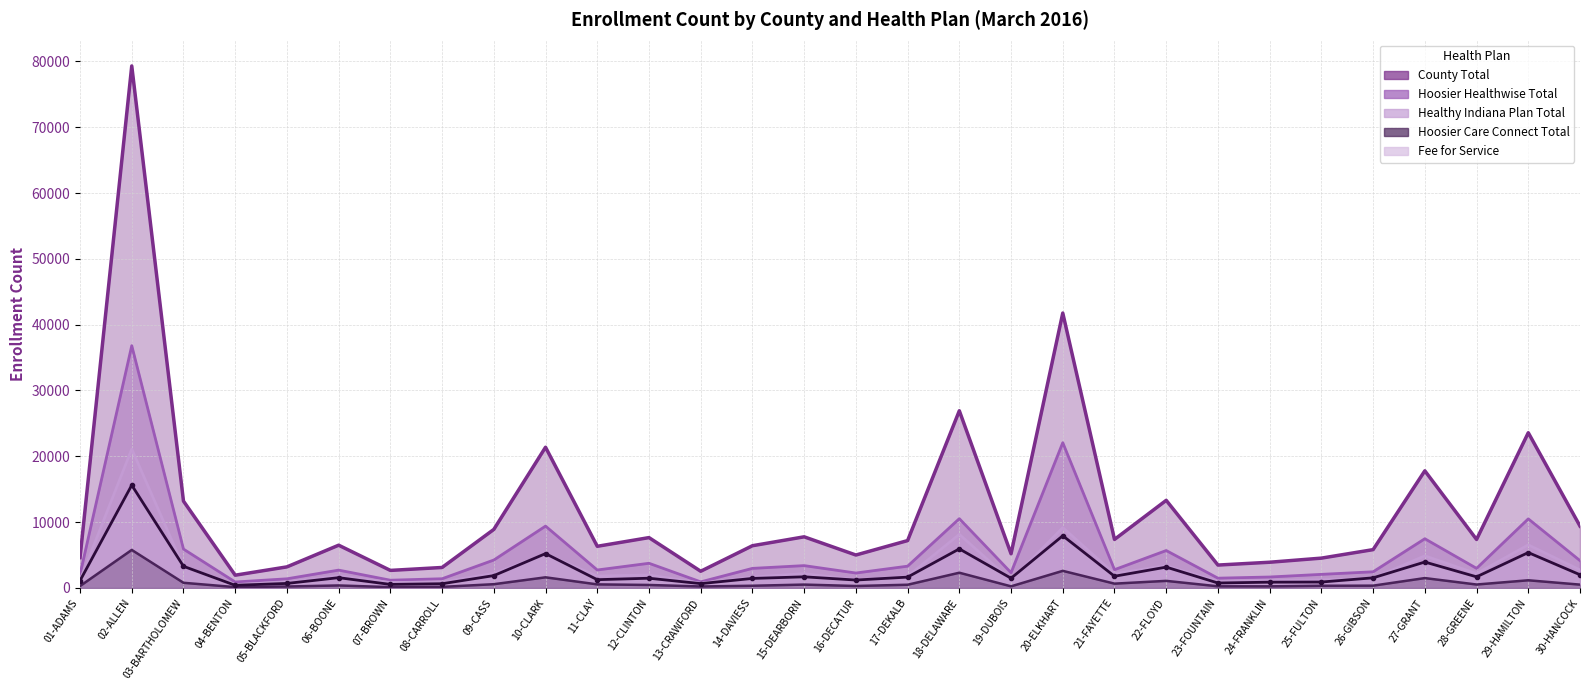

The Hoosier Healthwise Total series shows 3394 at 15-DEARBORN. True or false?

True